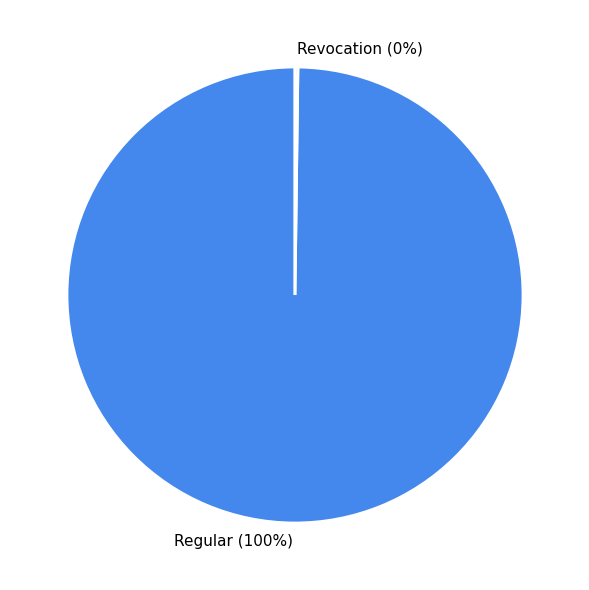

Is there any slice that represents more than half of the pie?

Yes